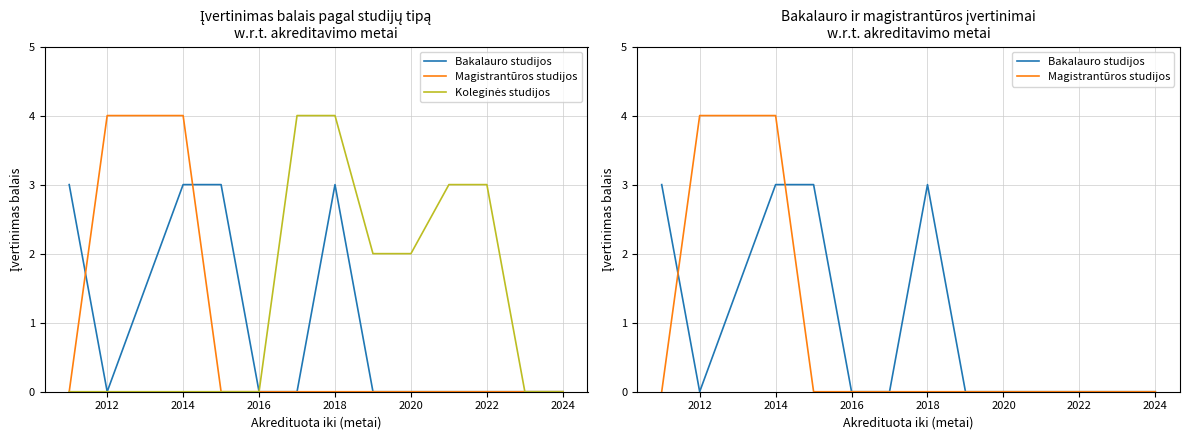

How many series are shown in this chart?

3